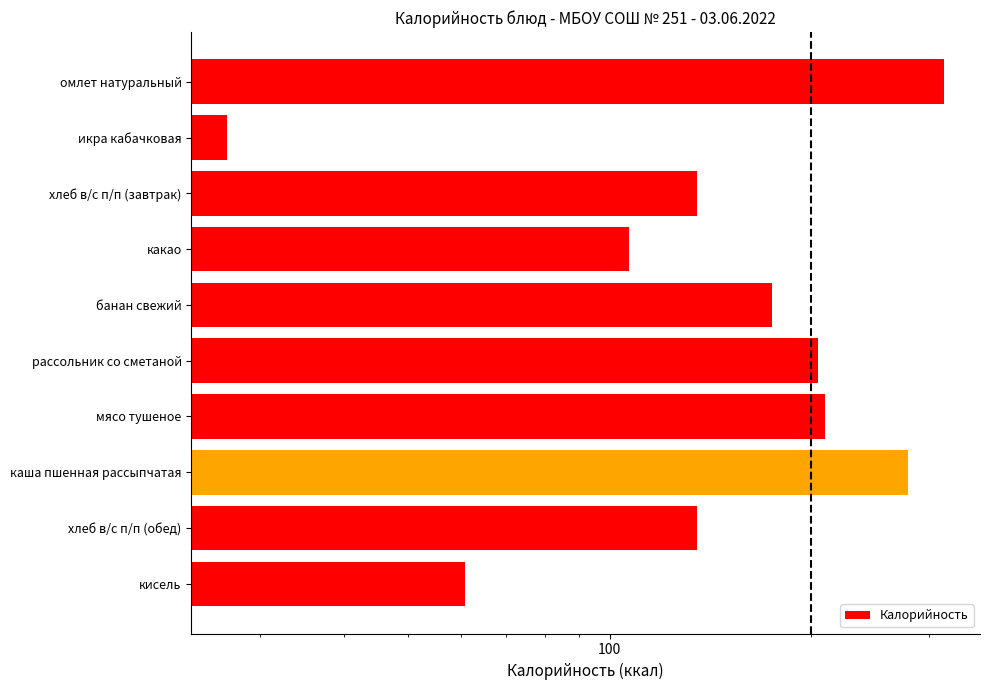

The value at хлеб в/с п/п (обед) is 66.0. True or false?

False